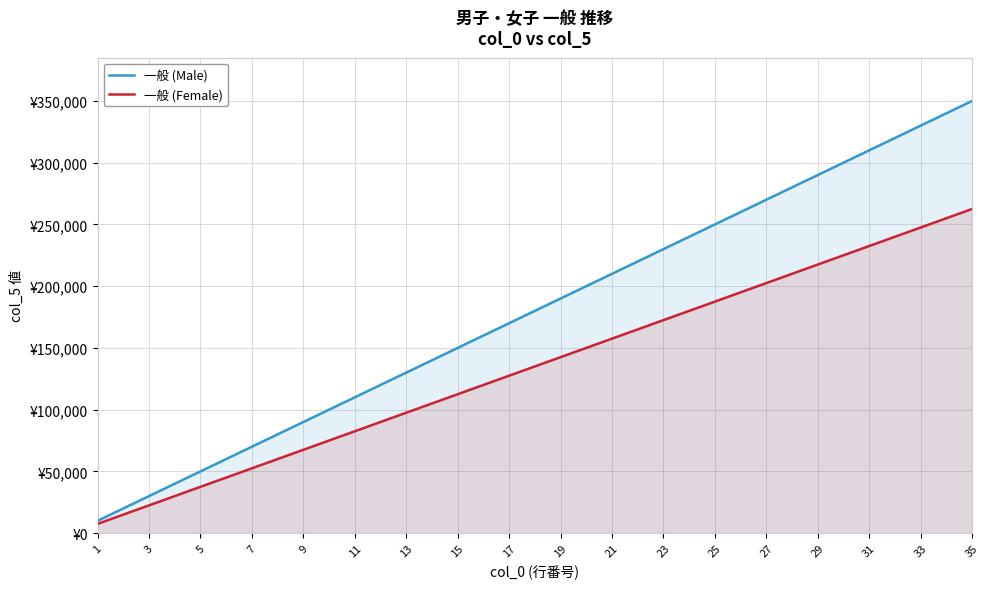

What is the spread (max minus min) of values at 25?

62500